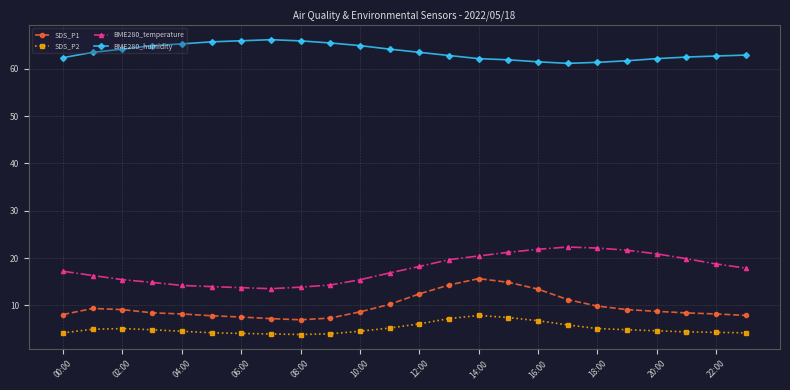

List the series in order of their peak value, lowest first.

SDS_P2, SDS_P1, BME280_temperature, BME280_humidity